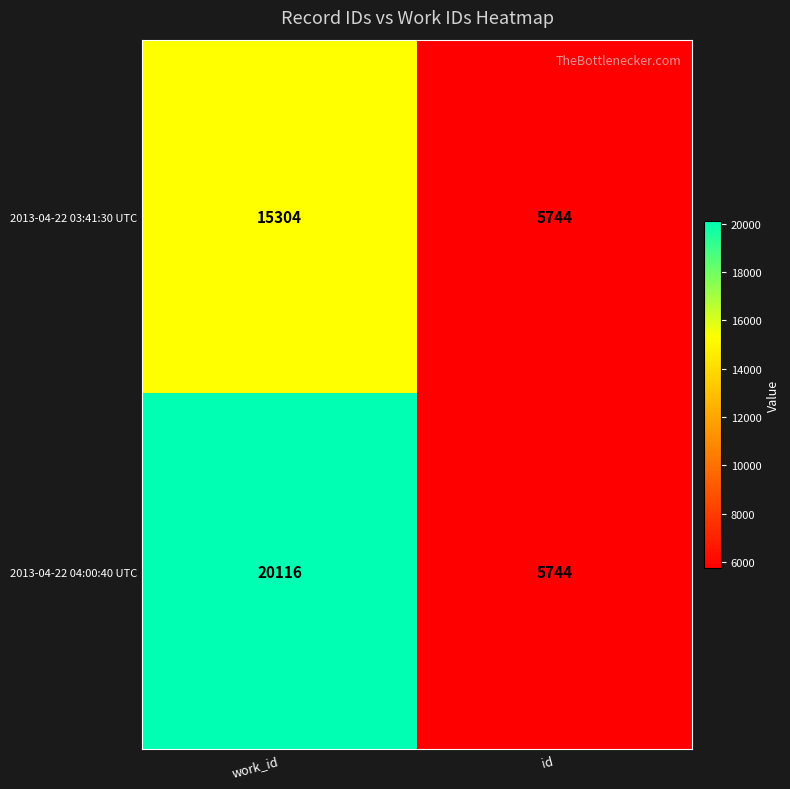

What is the minimum value shown in the chart?

5744